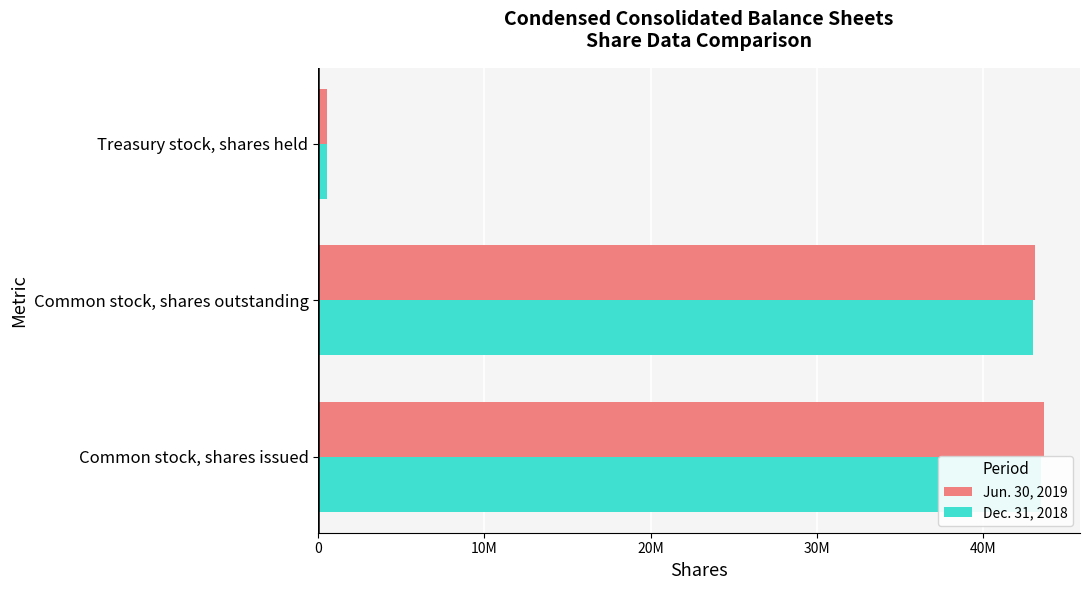

Between Common stock, shares issued and Treasury stock, shares held, which series saw the biggest shift?

Jun. 30, 2019